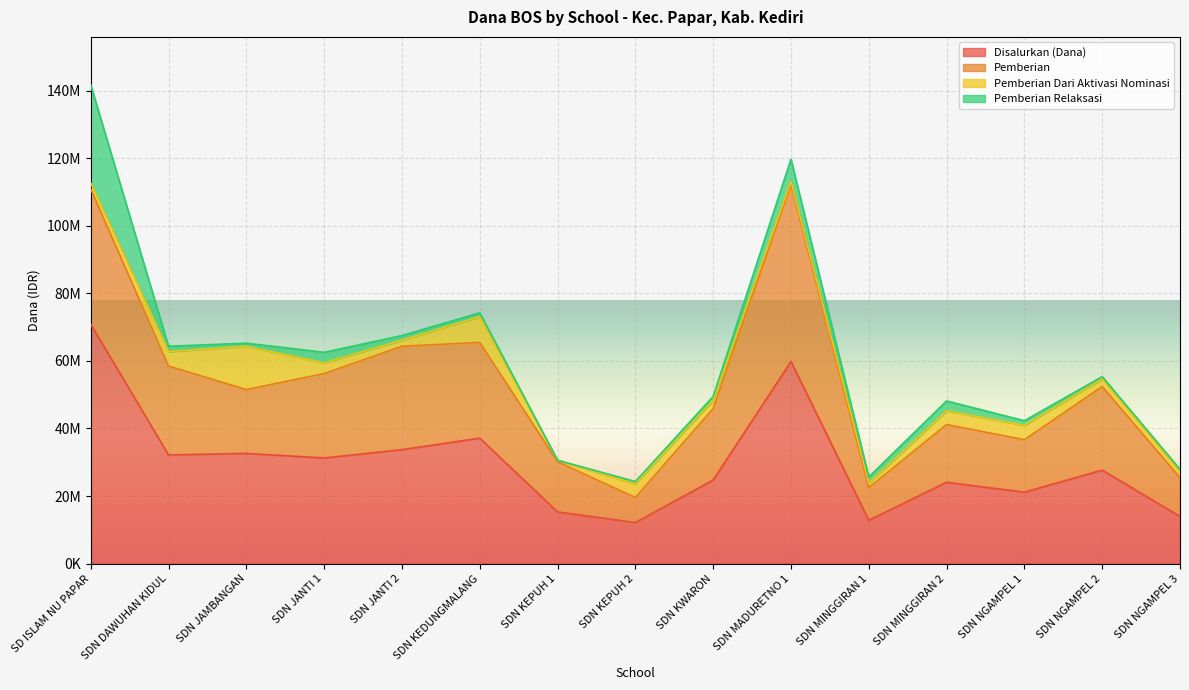

What position from the left is SDN JANTI 2?

5